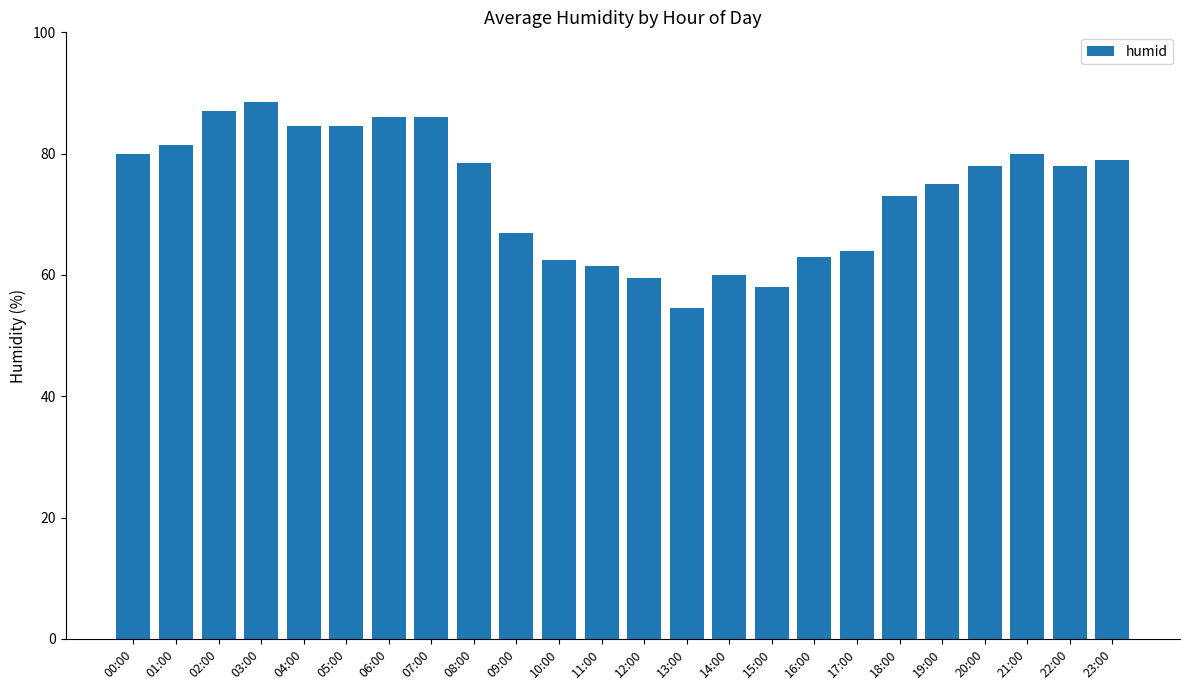

What is the greatest value displayed?

88.5